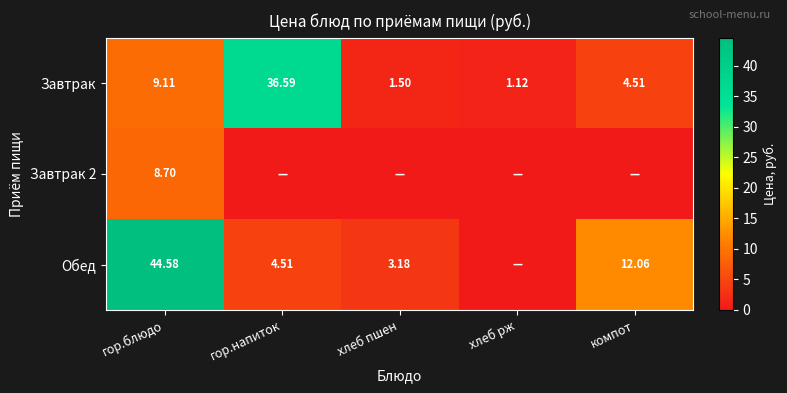

At гор.блюдо, list the series in order from largest to smallest.

Обед, Завтрак, Завтрак 2